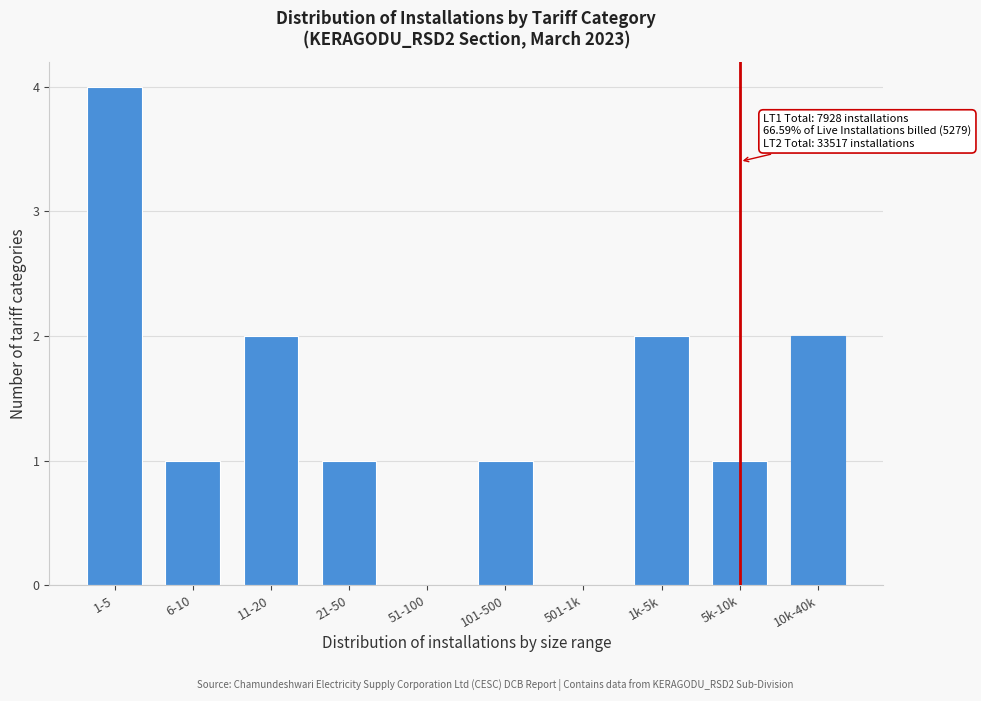

Reading left to right, extract all data points from this chart.

1-5=4	6-10=1	11-20=2	21-50=1	51-100=0	101-500=1	501-1k=0	1k-5k=2	5k-10k=1	10k-40k=2